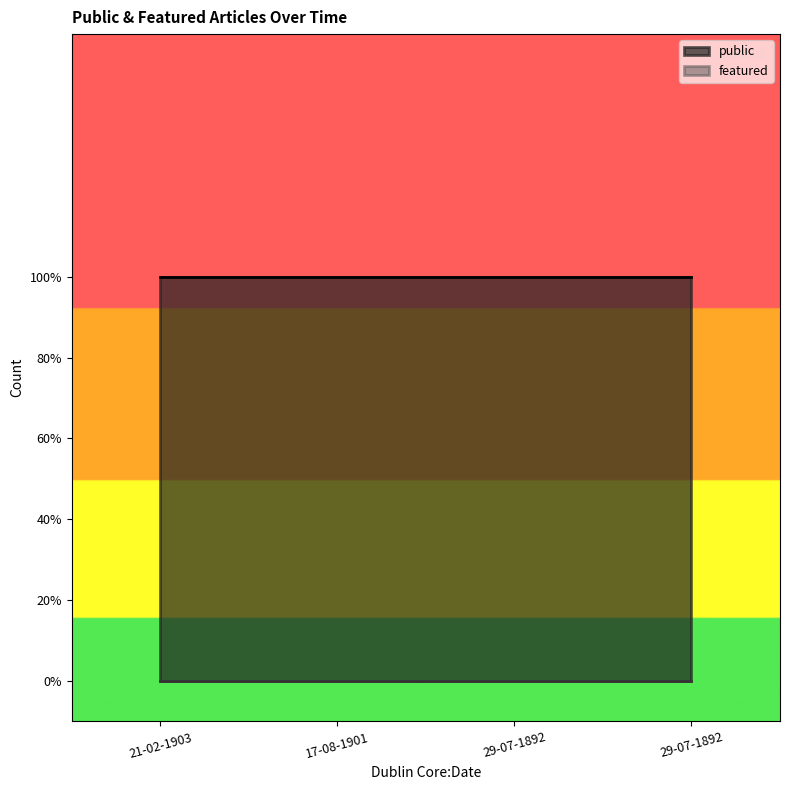

List the series in order of their peak value, lowest first.

featured, public